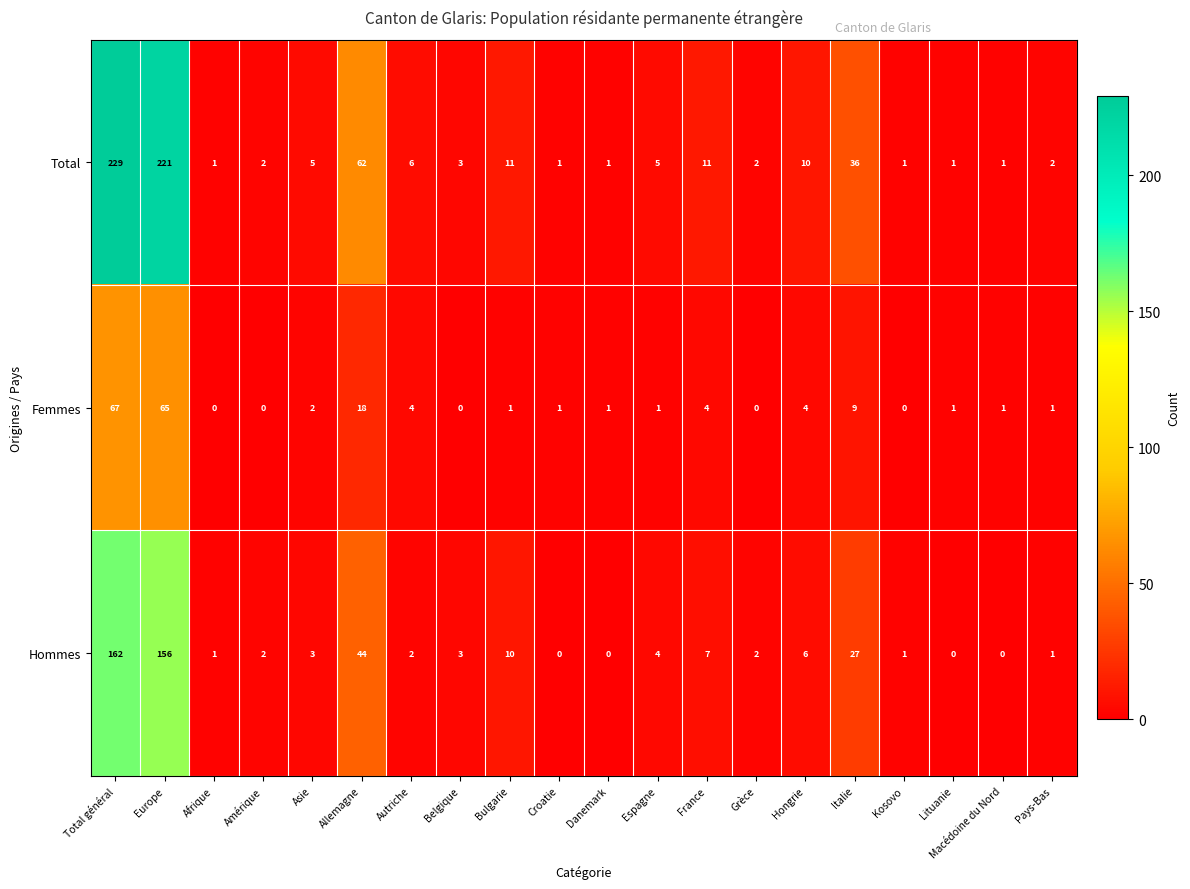

At how many categories does at least one series exceed 128?

2